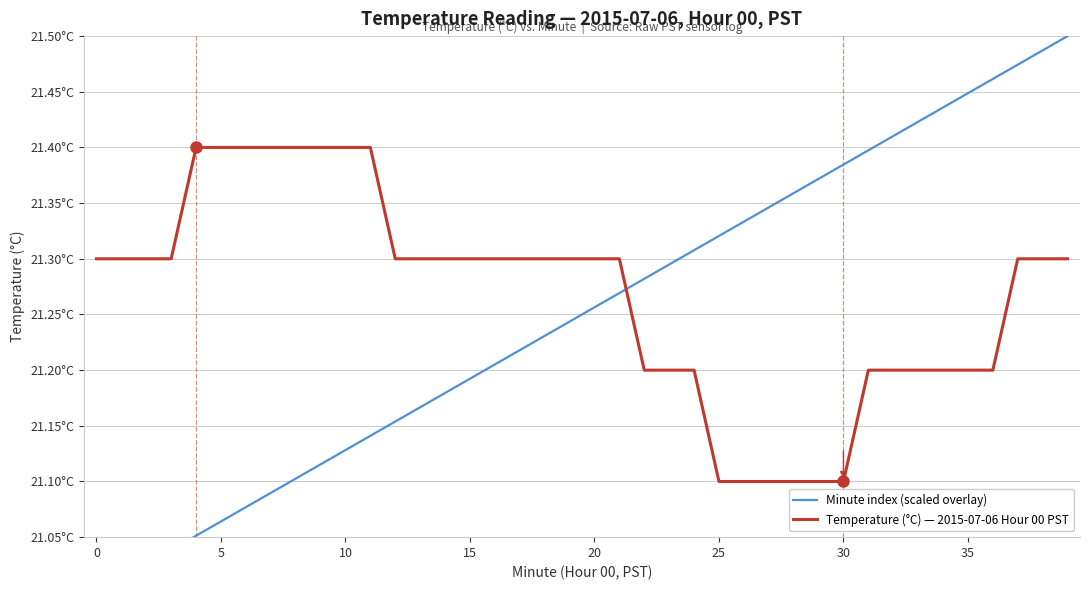

What is the label of the 10th point from the left?

9